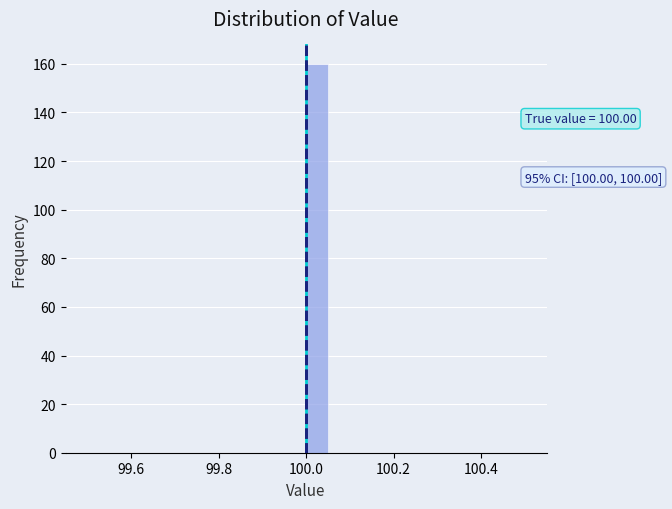

Read against the x-axis, roughly where is the centre of the tallest bar?

100.02